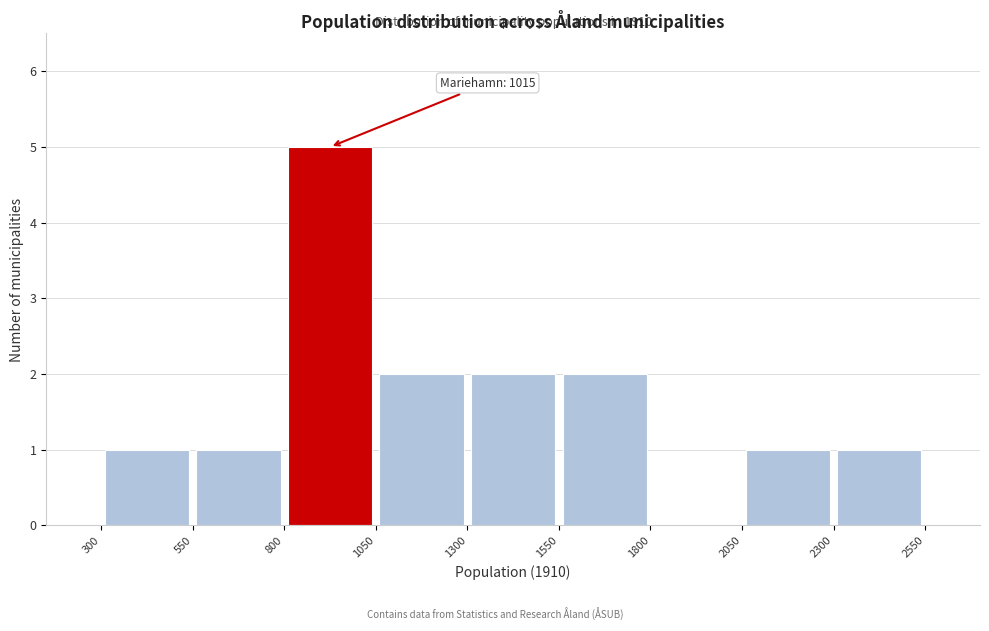

Which range on the x-axis has the tallest bar?

800 to 1050